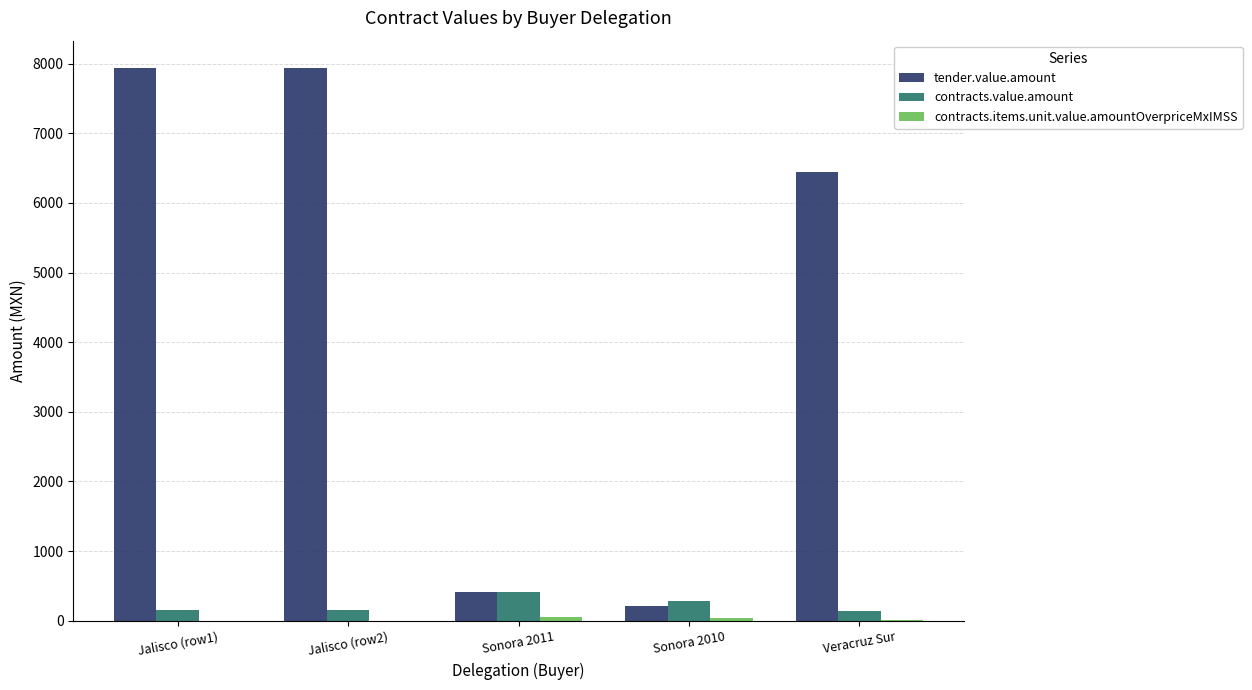

The tender.value.amount series shows 9770.1 at Veracruz Sur. True or false?

False